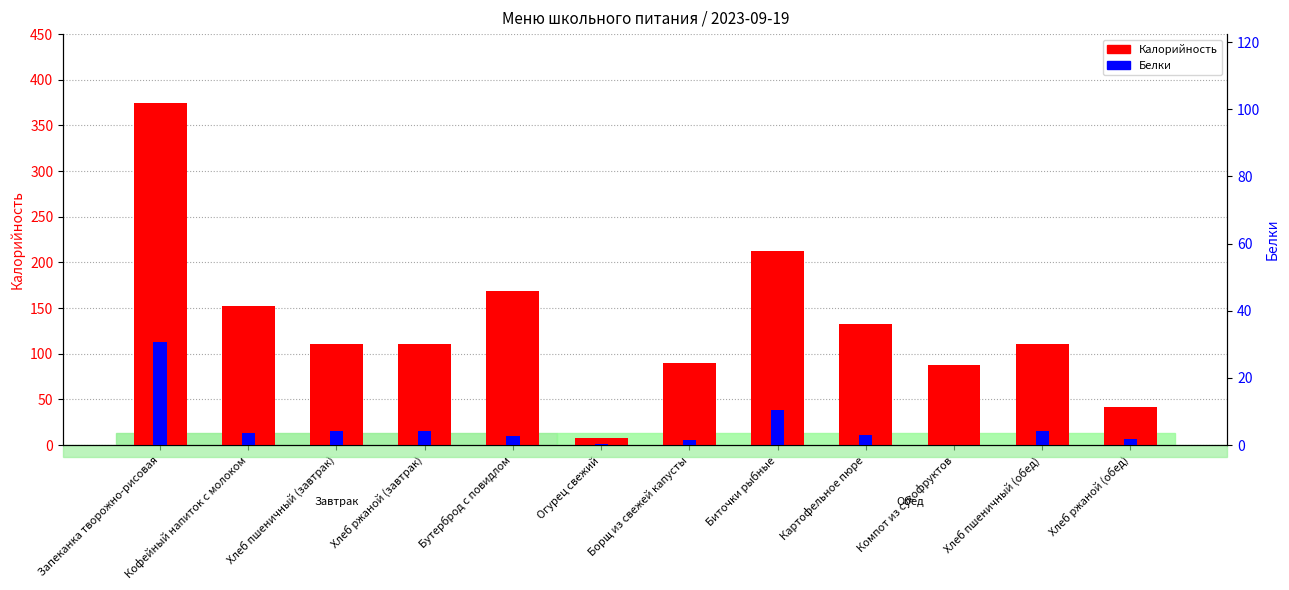

What is the value of the Белки bar at the 12th from the left?

1.6